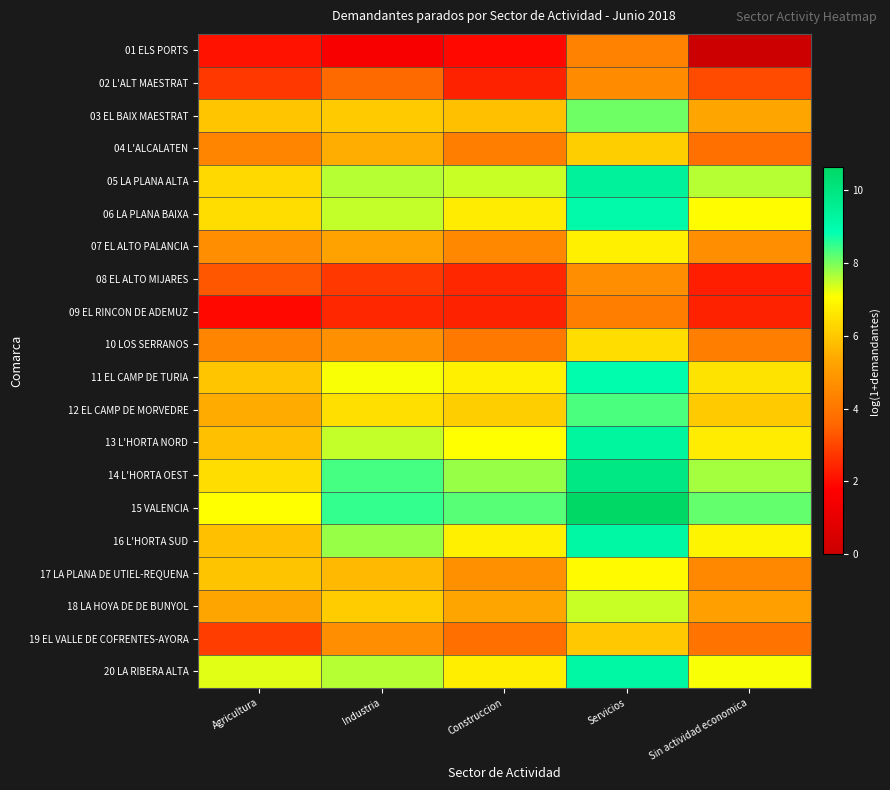

Reading left to right, what are all the values shown in this chart?

01 ELS PORTS: Agricultura=2.1	Industria=1.6	Construccion=1.9	Servicios=4.3	Sin actividad economica=0.0
02 L'ALT MAESTRAT: Agricultura=2.8	Industria=3.7	Construccion=2.4	Servicios=4.6	Sin actividad economica=3.1
03 EL BAIX MAESTRAT: Agricultura=6.0	Industria=6.0	Construccion=5.8	Servicios=8.1	Sin actividad economica=5.3
04 L'ALCALATEN: Agricultura=4.4	Industria=5.5	Construccion=4.2	Servicios=6.1	Sin actividad economica=3.8
05 LA PLANA ALTA: Agricultura=6.3	Industria=7.6	Construccion=7.5	Servicios=9.4	Sin actividad economica=7.6
06 LA PLANA BAIXA: Agricultura=6.4	Industria=7.5	Construccion=6.7	Servicios=9.1	Sin actividad economica=7.0
07 EL ALTO PALANCIA: Agricultura=4.7	Industria=5.2	Construccion=4.5	Servicios=6.8	Sin actividad economica=4.7
08 EL ALTO MIJARES: Agricultura=3.3	Industria=2.8	Construccion=2.5	Servicios=4.7	Sin actividad economica=2.3
09 EL RINCON DE ADEMUZ: Agricultura=1.9	Industria=2.5	Construccion=2.4	Servicios=4.2	Sin actividad economica=2.4
10 LOS SERRANOS: Agricultura=4.4	Industria=4.8	Construccion=4.1	Servicios=6.4	Sin actividad economica=4.2
11 EL CAMP DE TURIA: Agricultura=6.0	Industria=7.1	Construccion=6.8	Servicios=8.9	Sin actividad economica=6.5
12 EL CAMP DE MORVEDRE: Agricultura=5.4	Industria=6.5	Construccion=6.1	Servicios=8.3	Sin actividad economica=6.1
13 L'HORTA NORD: Agricultura=5.8	Industria=7.5	Construccion=7.1	Servicios=9.3	Sin actividad economica=6.7
14 L'HORTA OEST: Agricultura=6.4	Industria=8.4	Construccion=7.8	Servicios=9.9	Sin actividad economica=7.7
15 VALENCIA: Agricultura=7.1	Industria=8.5	Construccion=8.3	Servicios=10.6	Sin actividad economica=8.2
16 L'HORTA SUD: Agricultura=5.8	Industria=7.8	Construccion=6.8	Servicios=9.2	Sin actividad economica=6.9
17 LA PLANA DE UTIEL-REQUENA: Agricultura=5.9	Industria=5.7	Construccion=4.7	Servicios=7.0	Sin actividad economica=4.5
18 LA HOYA DE DE BUNYOL: Agricultura=5.3	Industria=6.1	Construccion=5.3	Servicios=7.4	Sin actividad economica=5.2
19 EL VALLE DE COFRENTES-AYORA: Agricultura=2.8	Industria=4.7	Construccion=3.8	Servicios=6.0	Sin actividad economica=3.9
20 LA RIBERA ALTA: Agricultura=7.3	Industria=7.6	Construccion=6.8	Servicios=9.2	Sin actividad economica=7.1